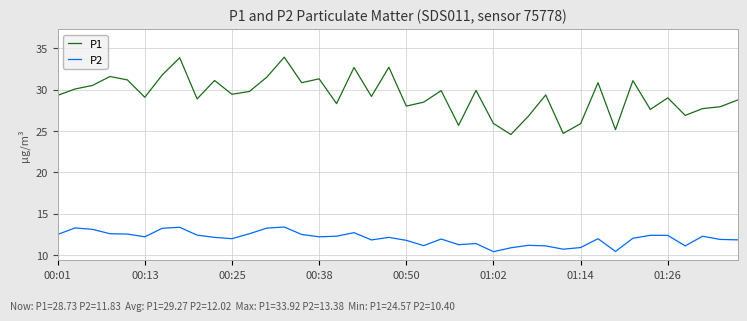

True or false: P1 and P2 intersect in this chart.

False